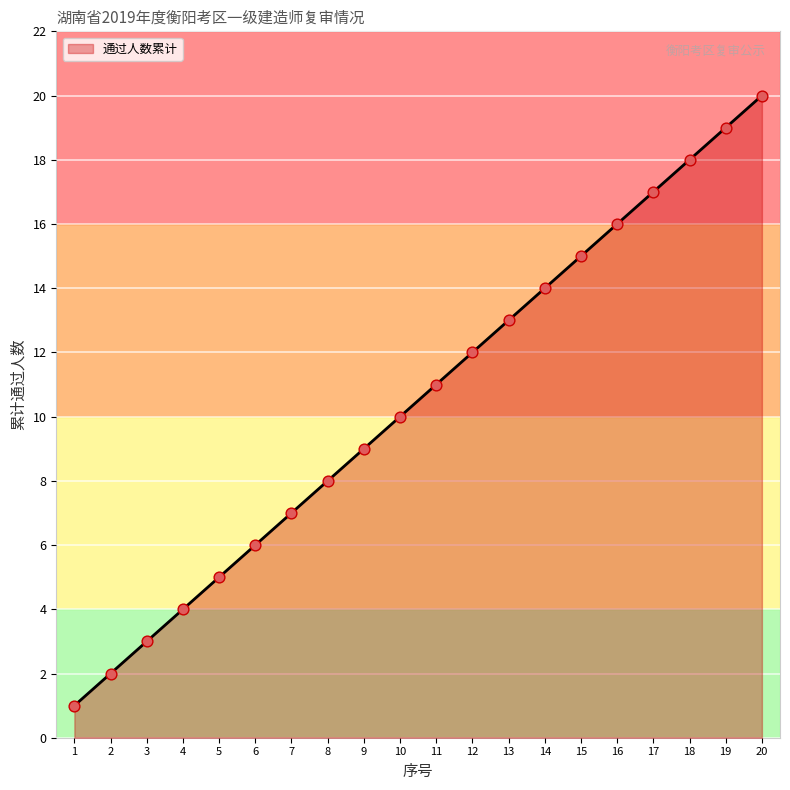

What is the total value across all series at 18?

36